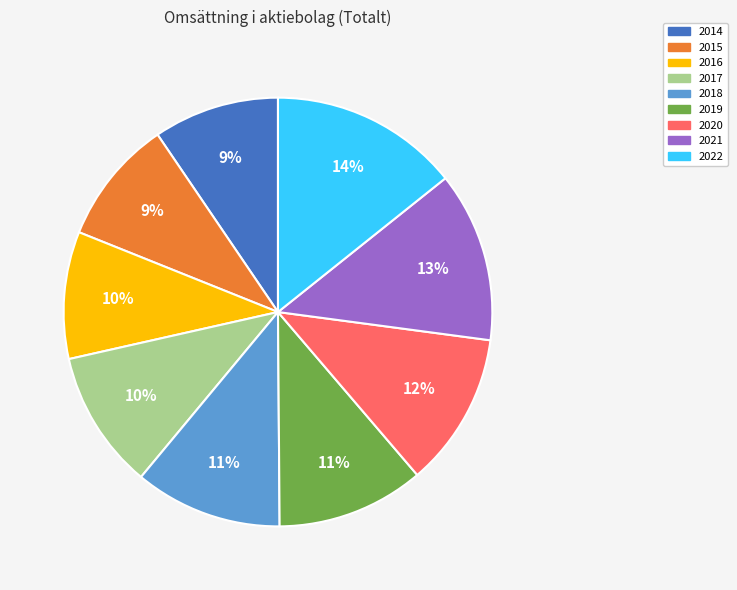

Combined, do 2014 and 2021 account for over 50%?

No